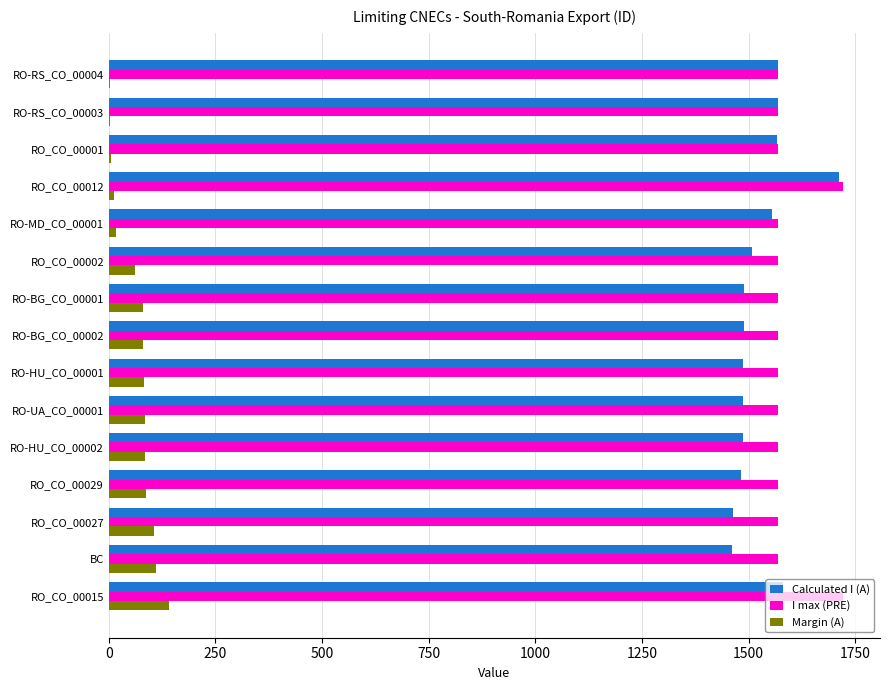

What is the sum of all Calculated I (A) values?

22900